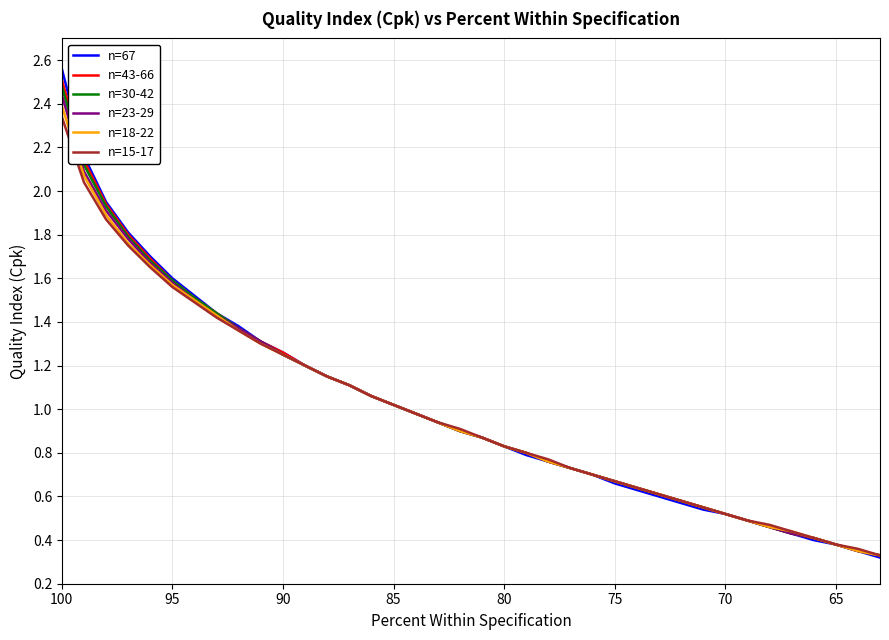

Which series has the largest total across all categories?

n=67